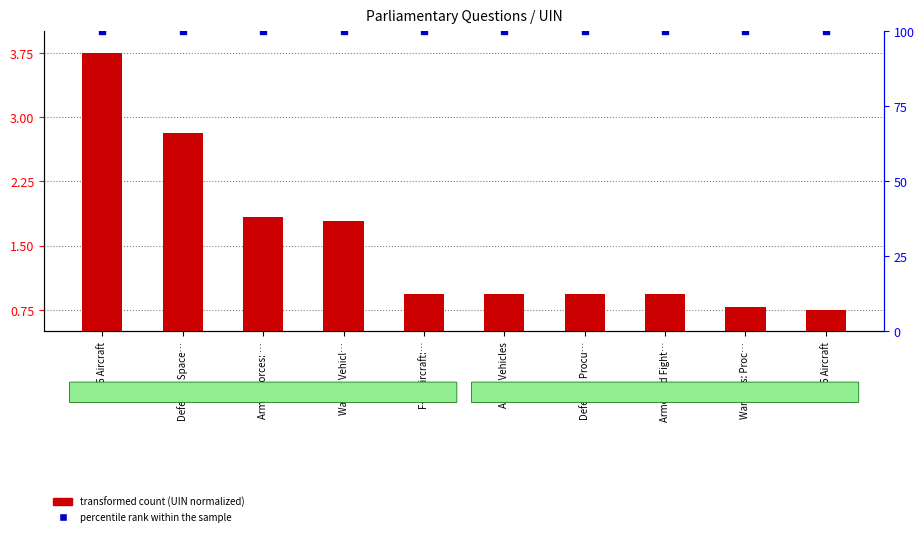

Which series contains the highest Y value?

percentile rank within the sample